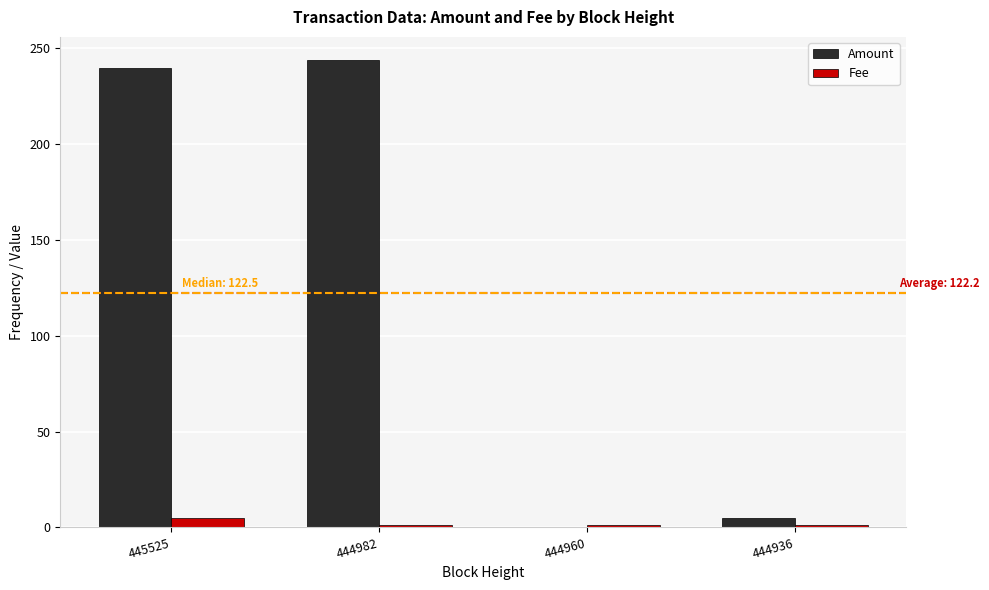

Which category has the highest value in the Fee series?

445525